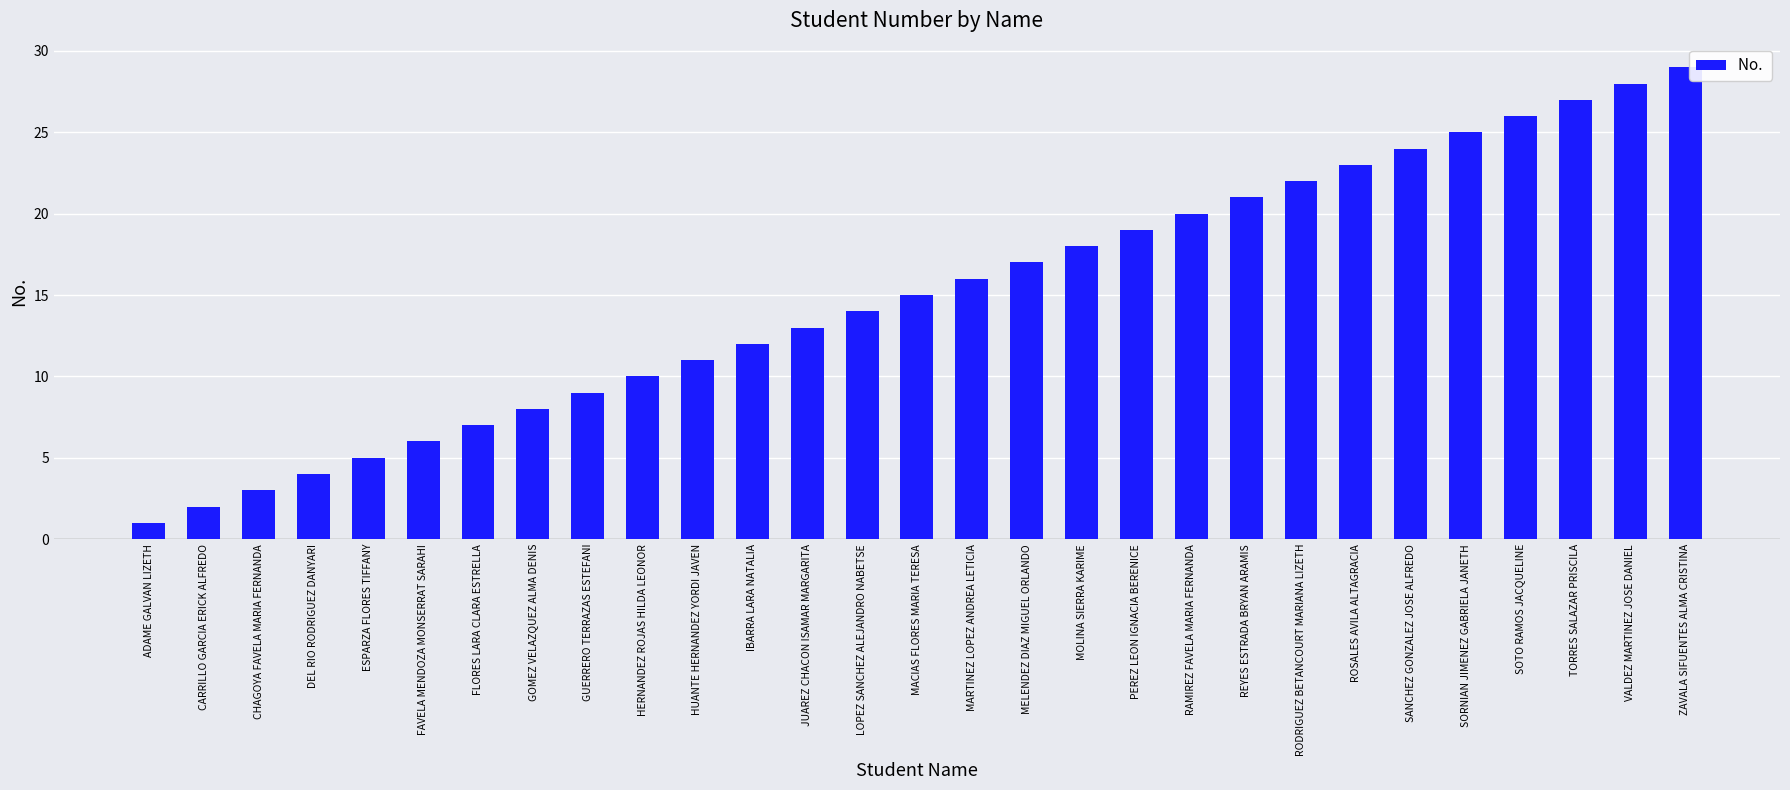

What is the approximate value at MARTINEZ LOPEZ ANDREA LETICIA, to the nearest 10?

20